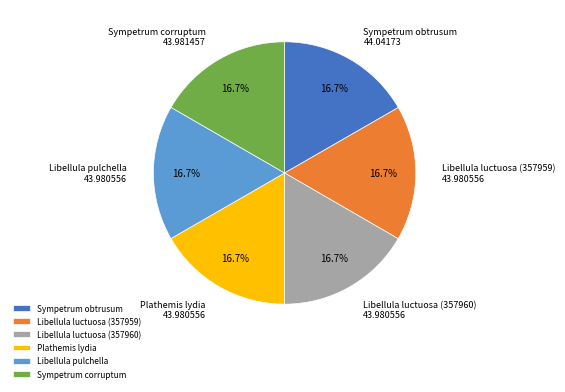

True or false: Libellula pulchella accounts for 17% of the total.

True